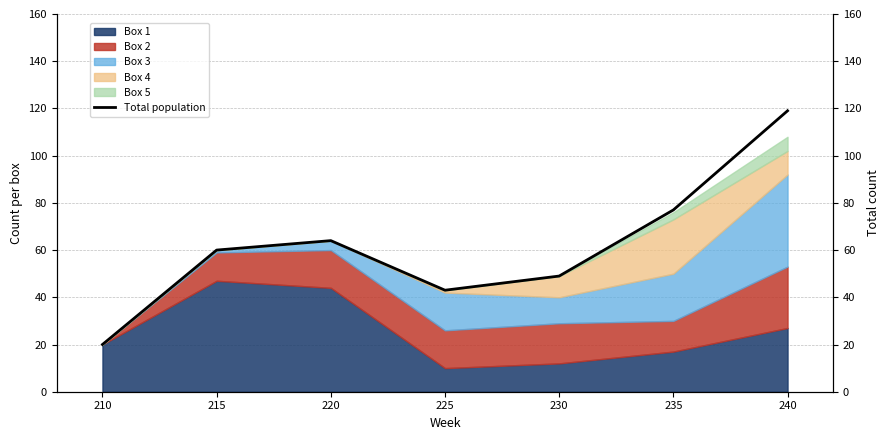

Read the value at 210.

20